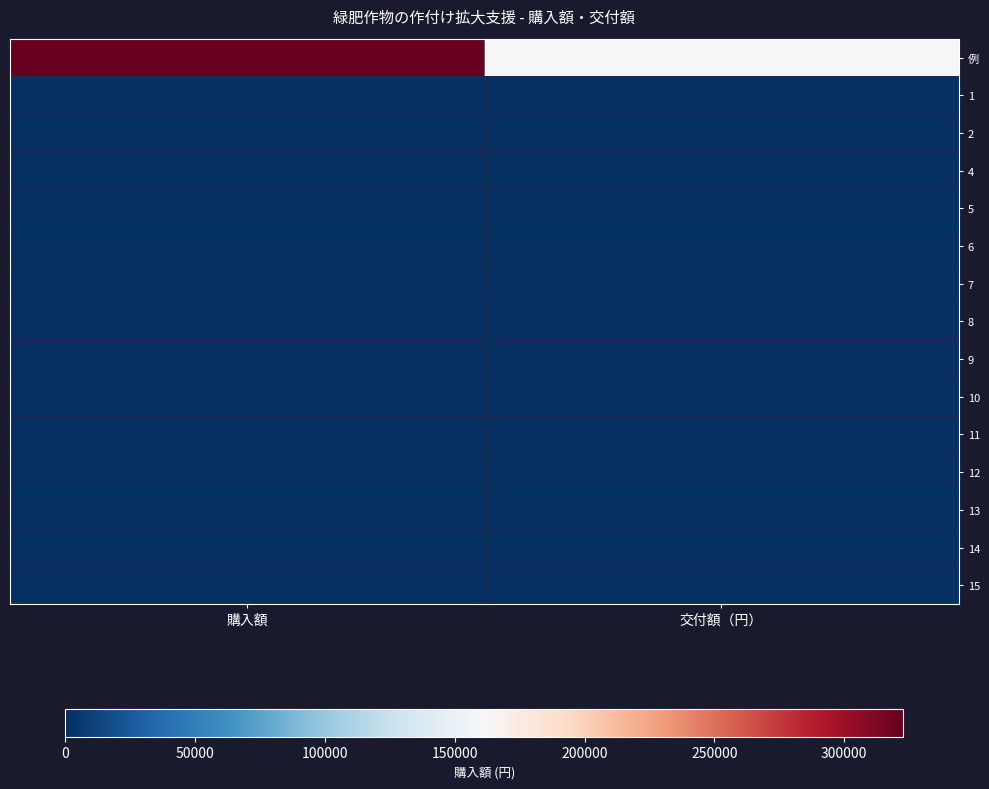

Between 購入額 and 交付額（円）, which series saw the biggest shift?

例